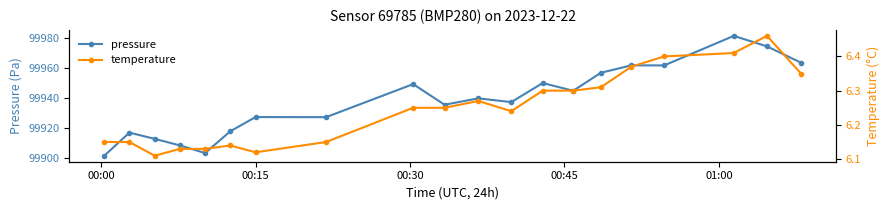

What is the value of the pressure point at the 18th from the left?

99981.4